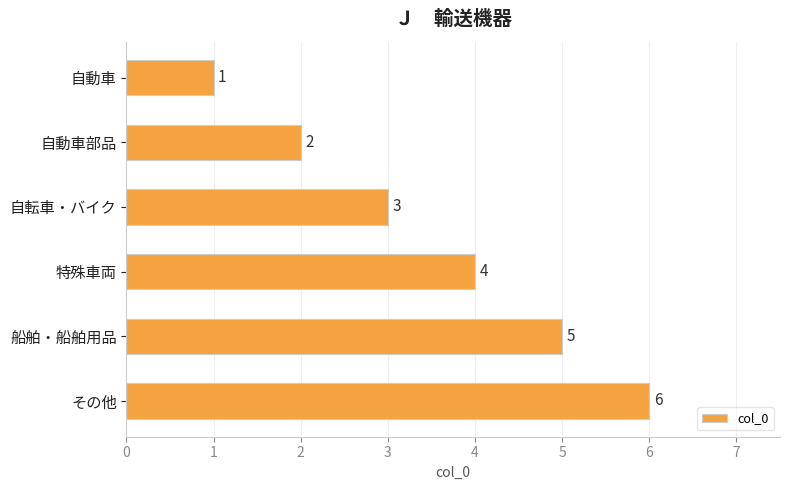

What is the maximum value shown in the chart?

6